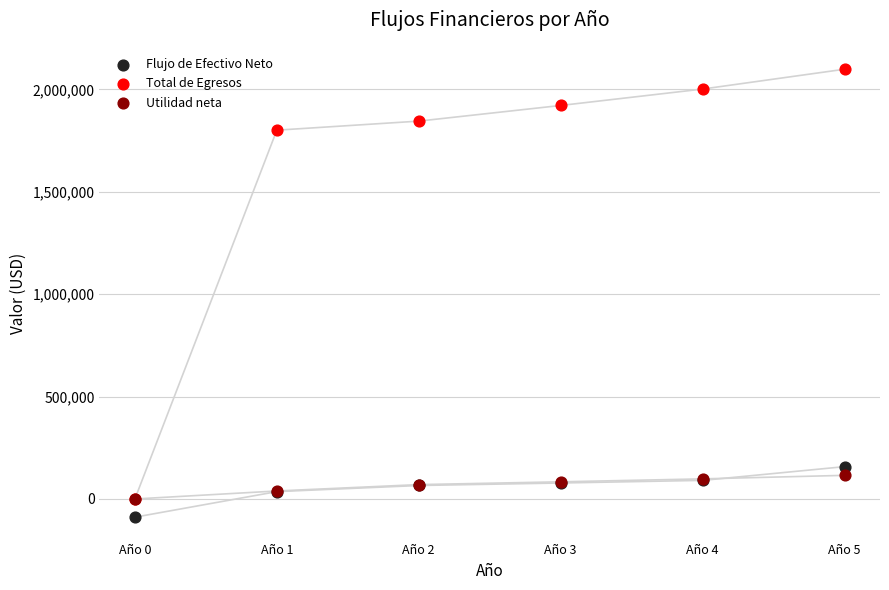

Which series contains the highest Y value?

Total de Egresos